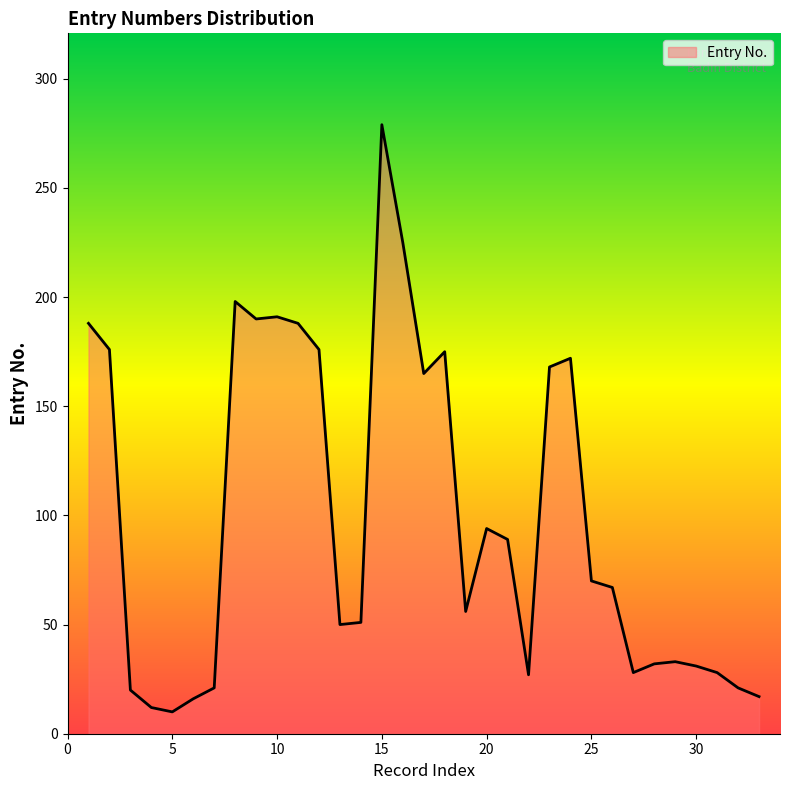

What is the maximum value shown in the chart?

279